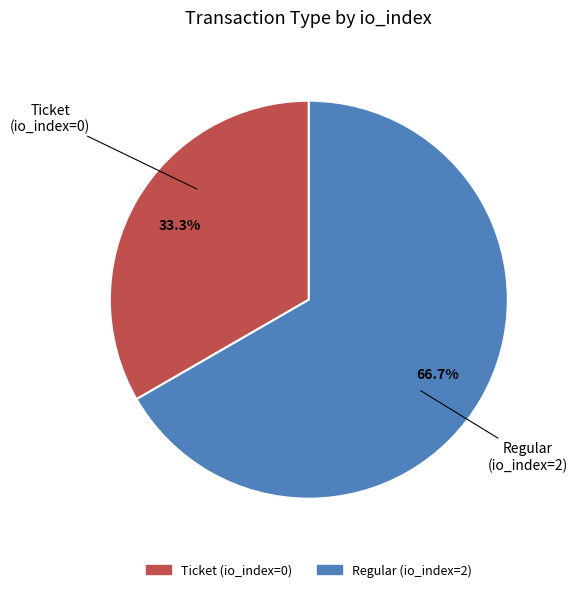

What percentage is NOT represented by Ticket (io_index=0)?

66.7%